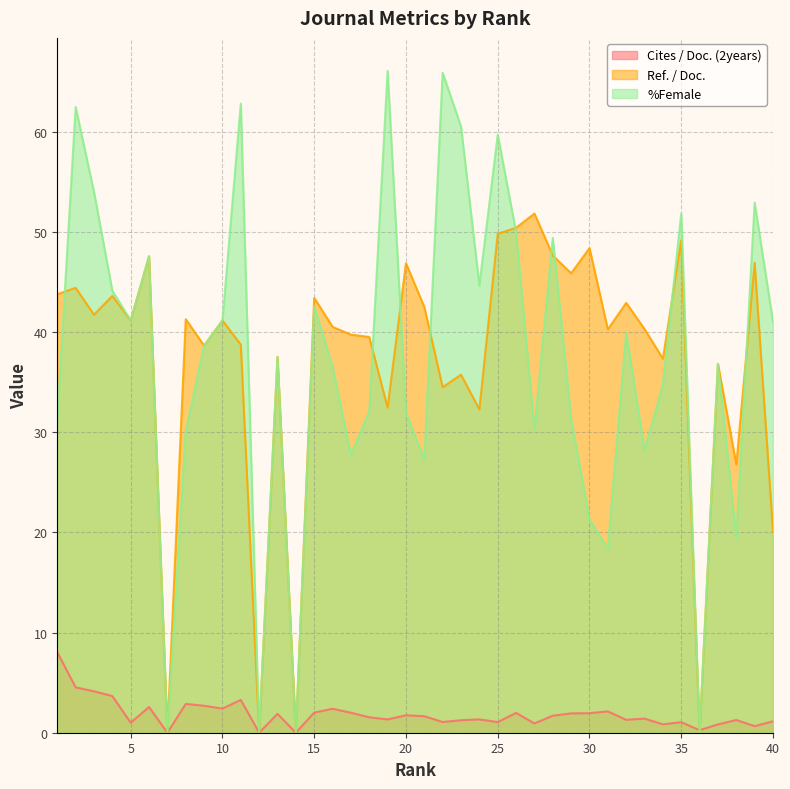

Rank the categories by %Female value from highest to lowest.

19, 22, 11, 2, 23, 25, 3, 39, 35, 26, 28, 6, 24, 4, 15, 5, 10, 40, 32, 9, 13, 37, 16, 34, 18, 20, 29, 1, 27, 8, 33, 17, 21, 30, 38, 31, 7, 12, 14, 36